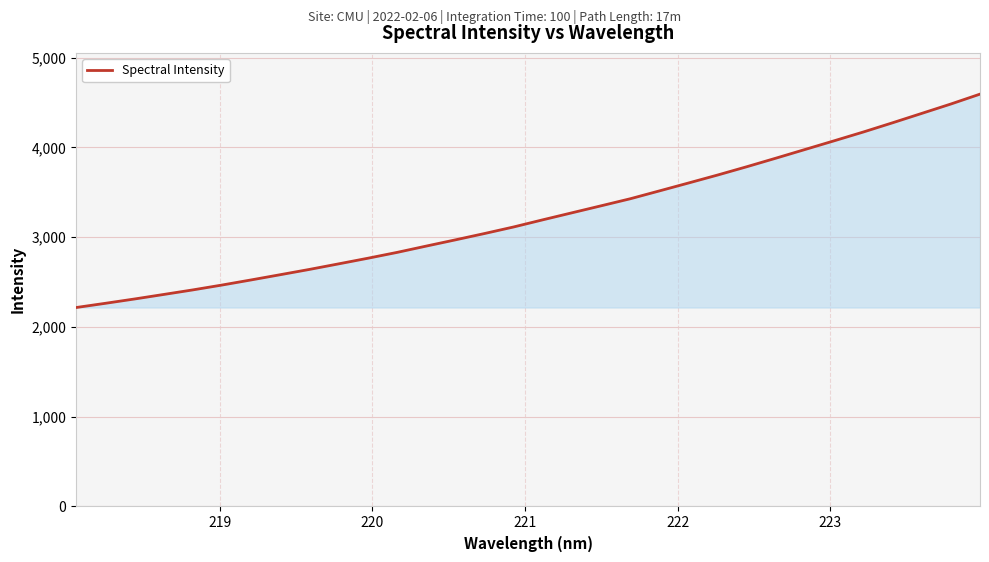

How many values are below 3193?

16